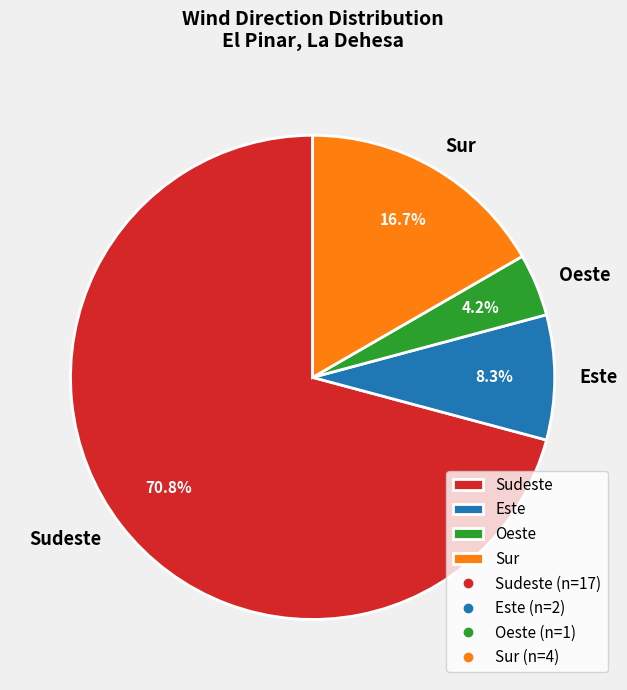

Combined, do Sur and Sudeste account for over 50%?

Yes